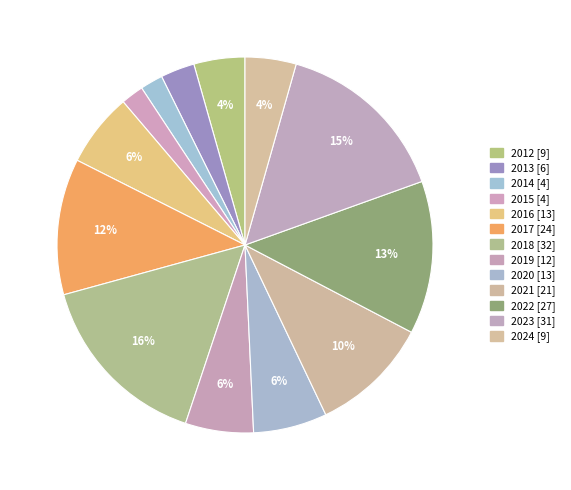

How many segments does this pie chart have?

13